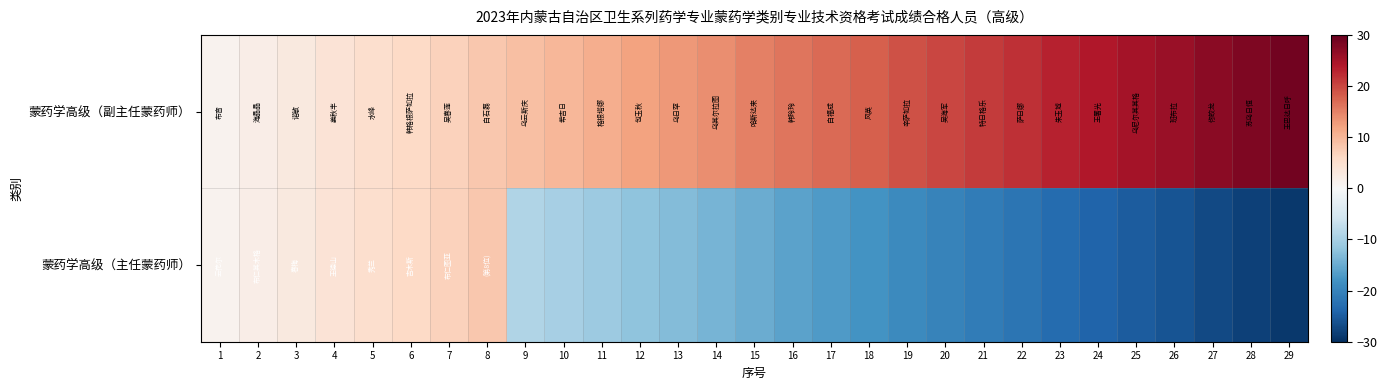

Between 19 and 27, which series saw the biggest shift?

蒙药学高级（副主任蒙药师）